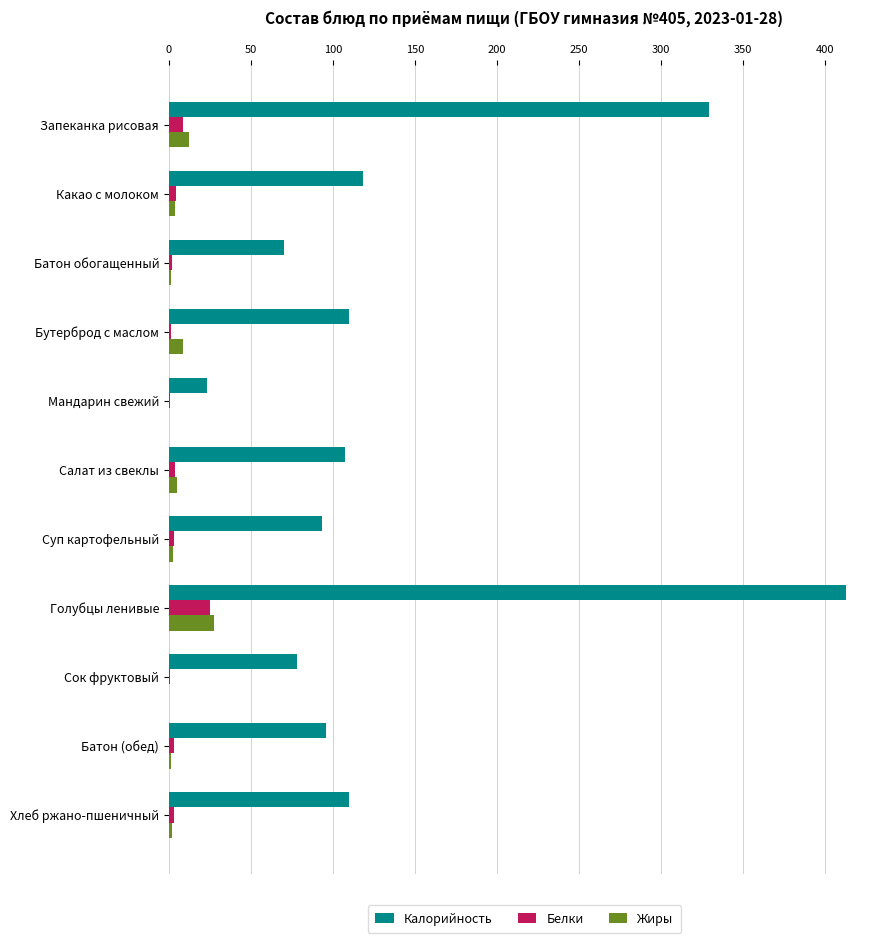

Which category has the highest value across all series?

Голубцы ленивые